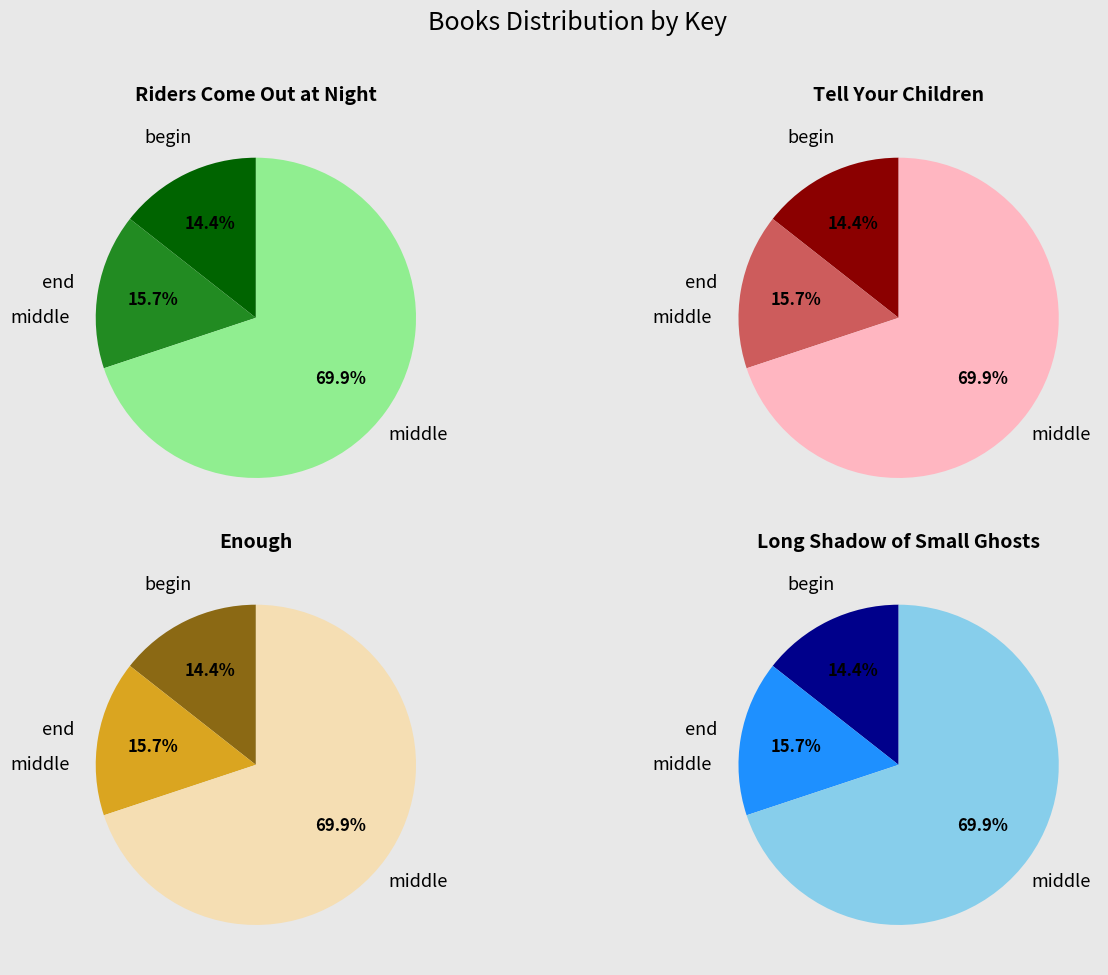

Is Long Shadow of Small Ghosts the majority of the pie?

No